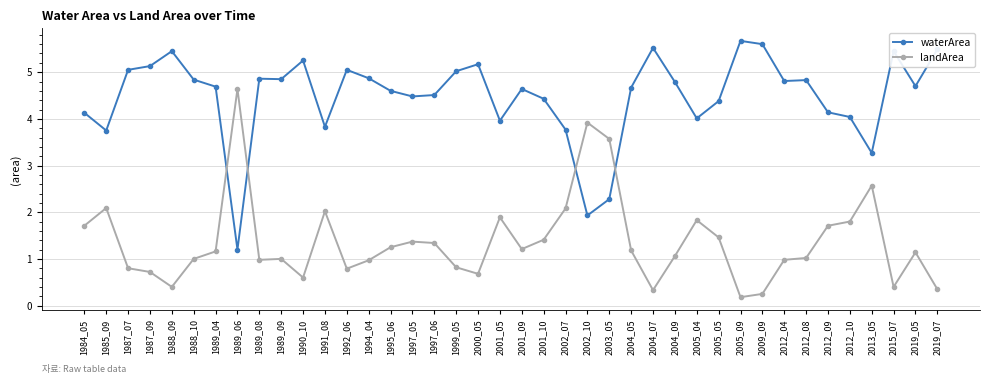

How many interior local valleys does the landArea series have?

9